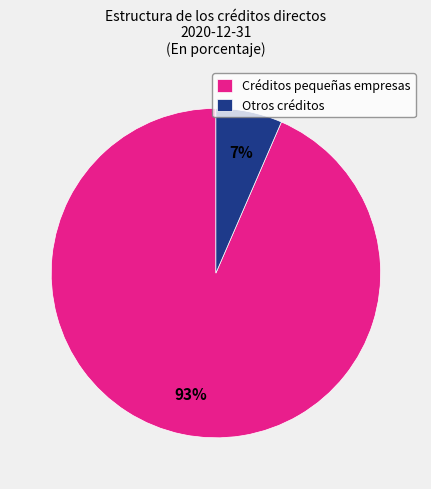

Between Otros créditos and Créditos pequeñas empresas, which is larger?

Créditos pequeñas empresas